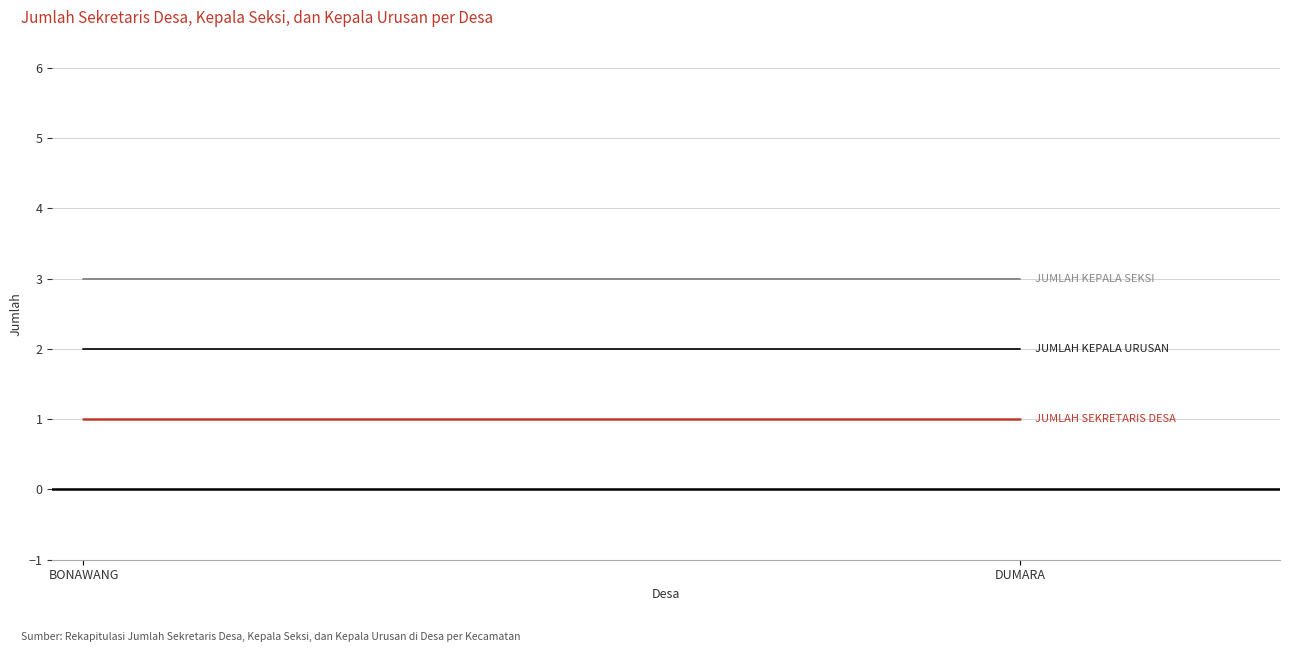

What is the greatest value displayed?

3